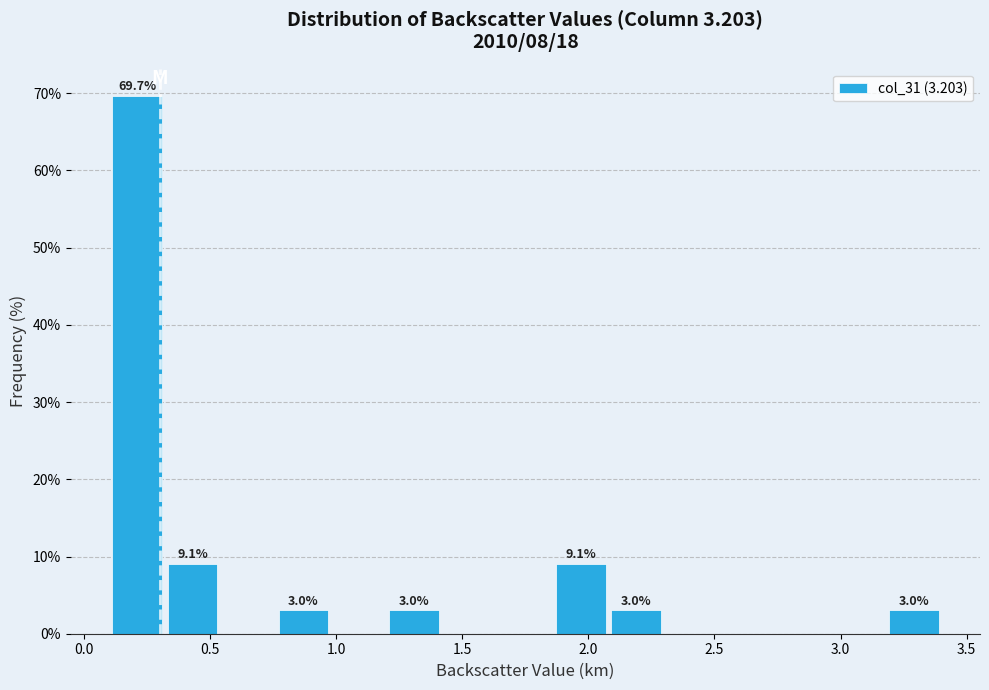

Which range on the x-axis has the tallest bar?

0.10 to 0.32